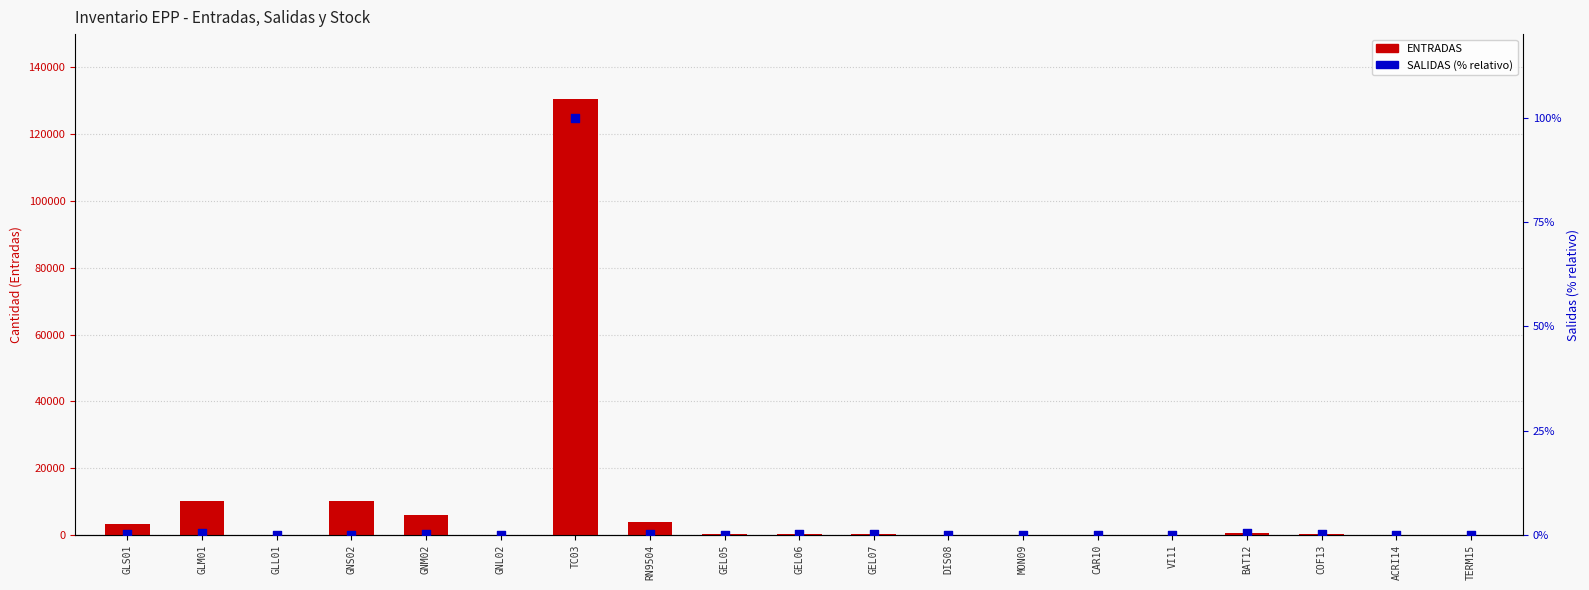

What are all the series names shown in the legend?

ENTRADAS, SALIDAS (% relativo)